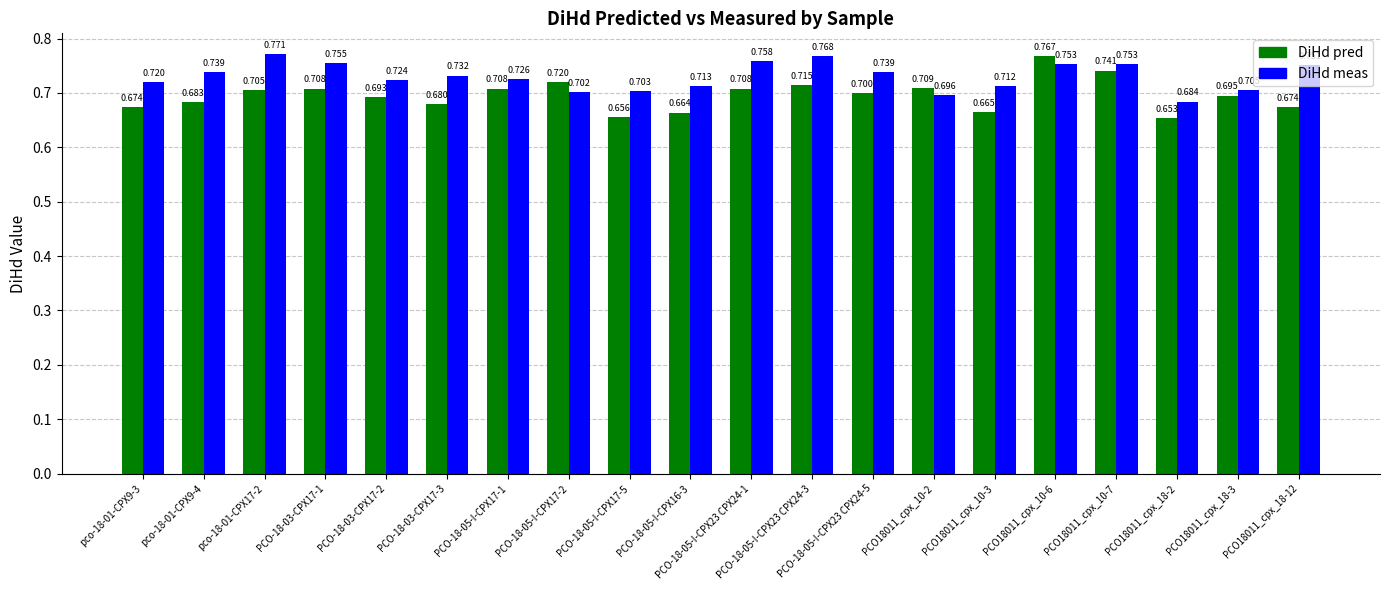

What is the average value of the DiHd meas series?

0.7